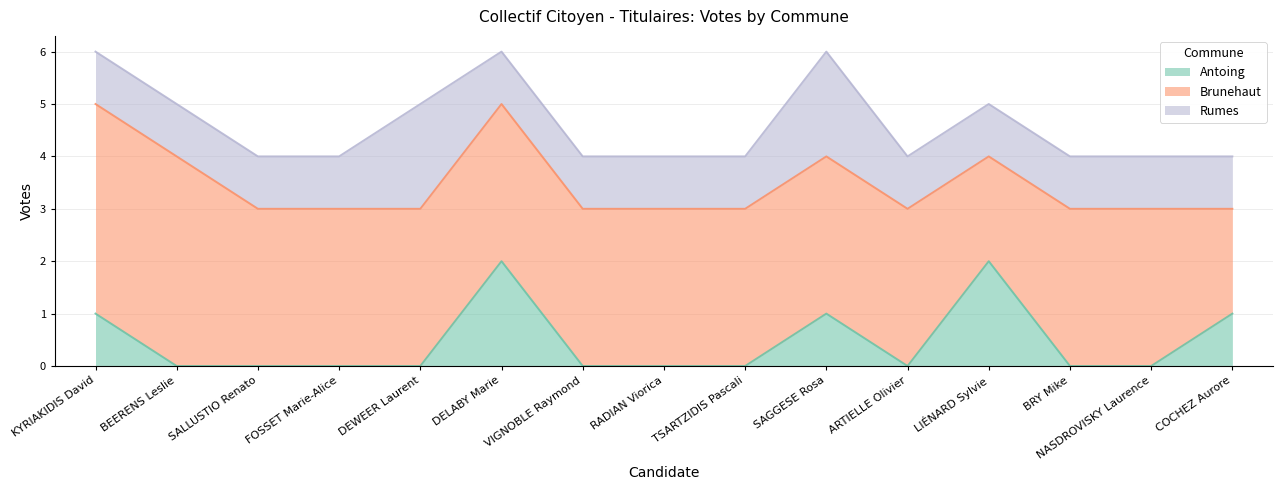

True or false: Brunehaut and Antoing intersect in this chart.

False